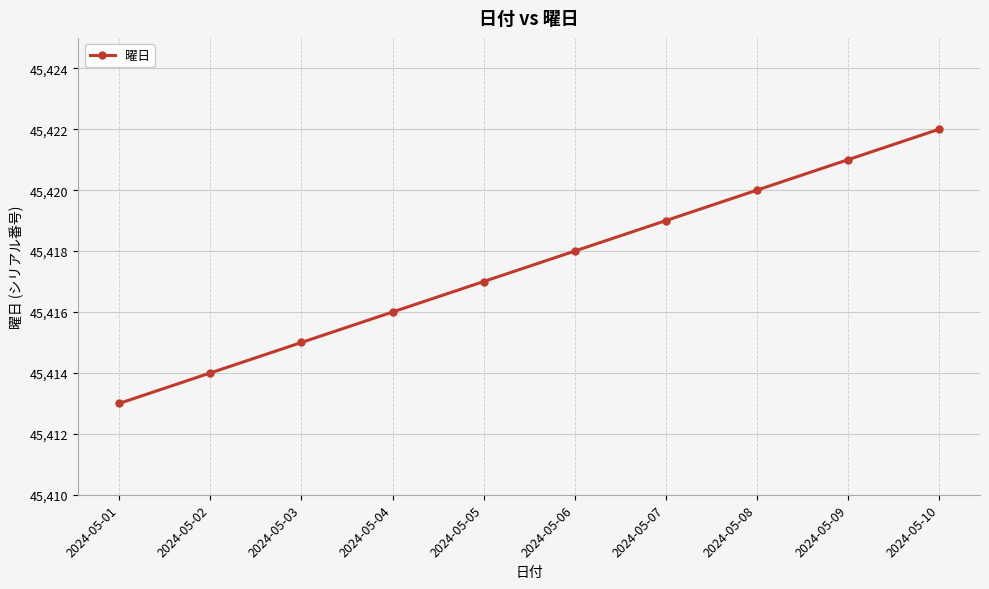

What is the difference between the maximum and minimum values?

9